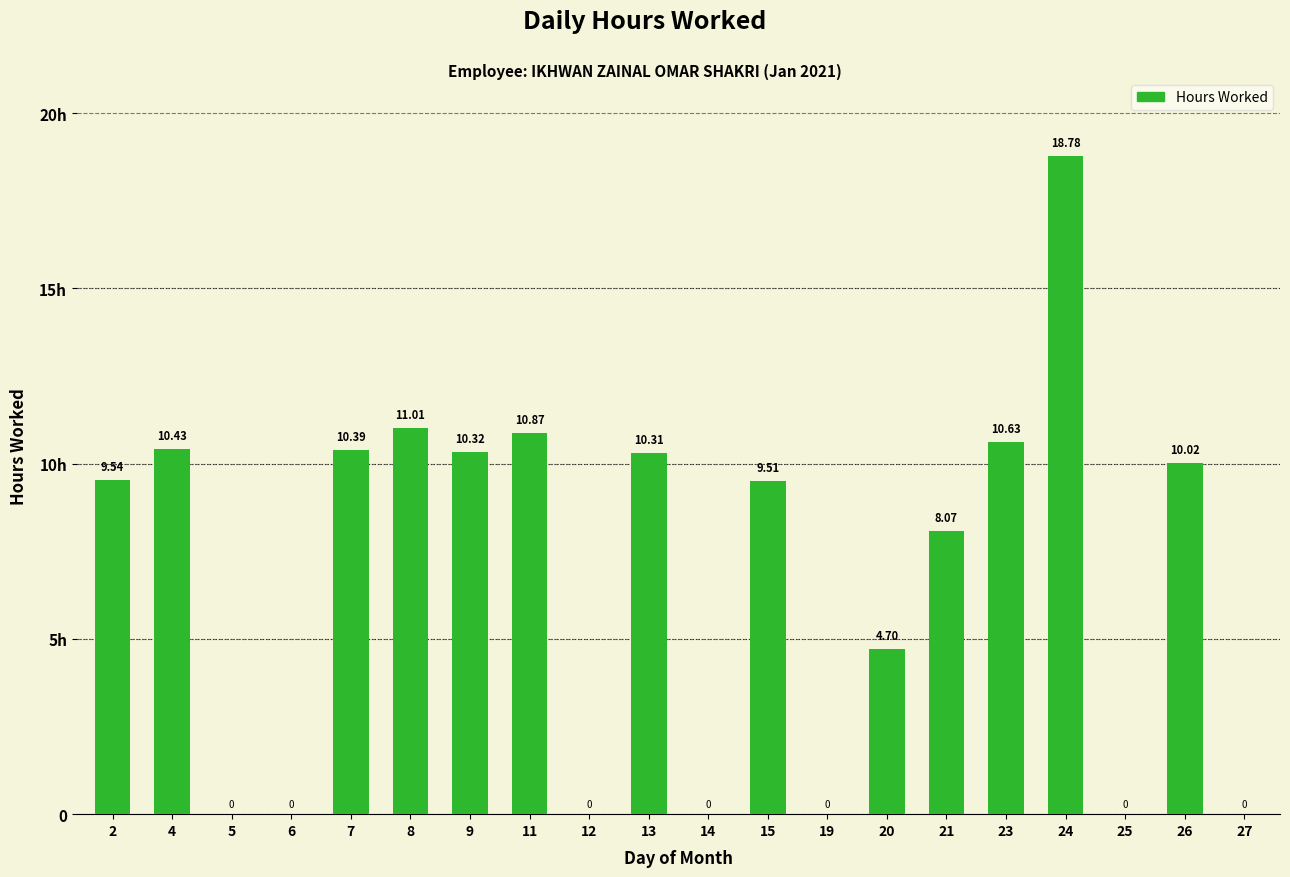

Which category has the highest value across all series?

24